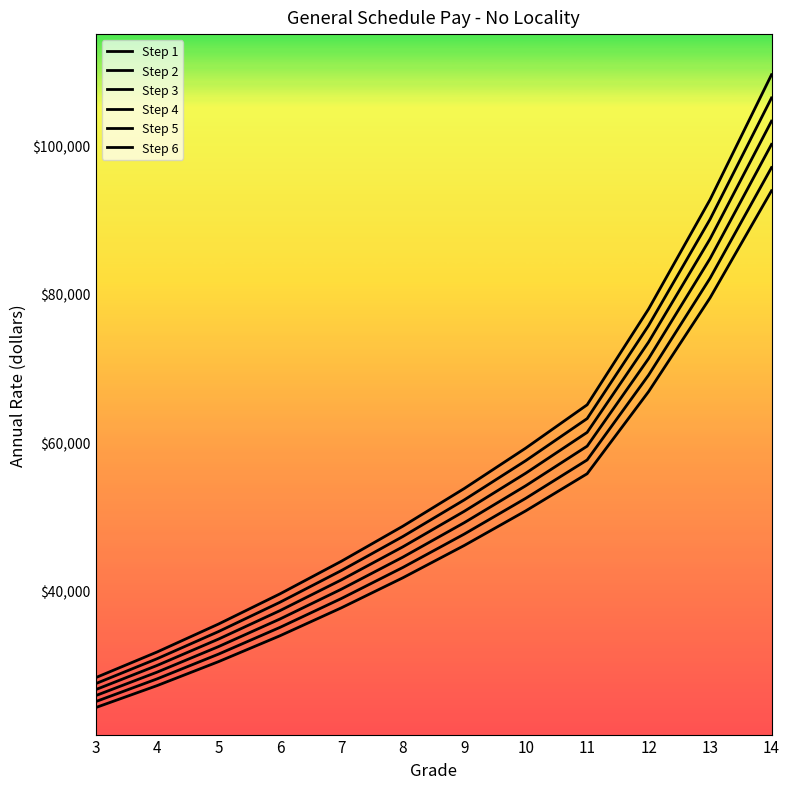

What is the greatest value displayed?

109557